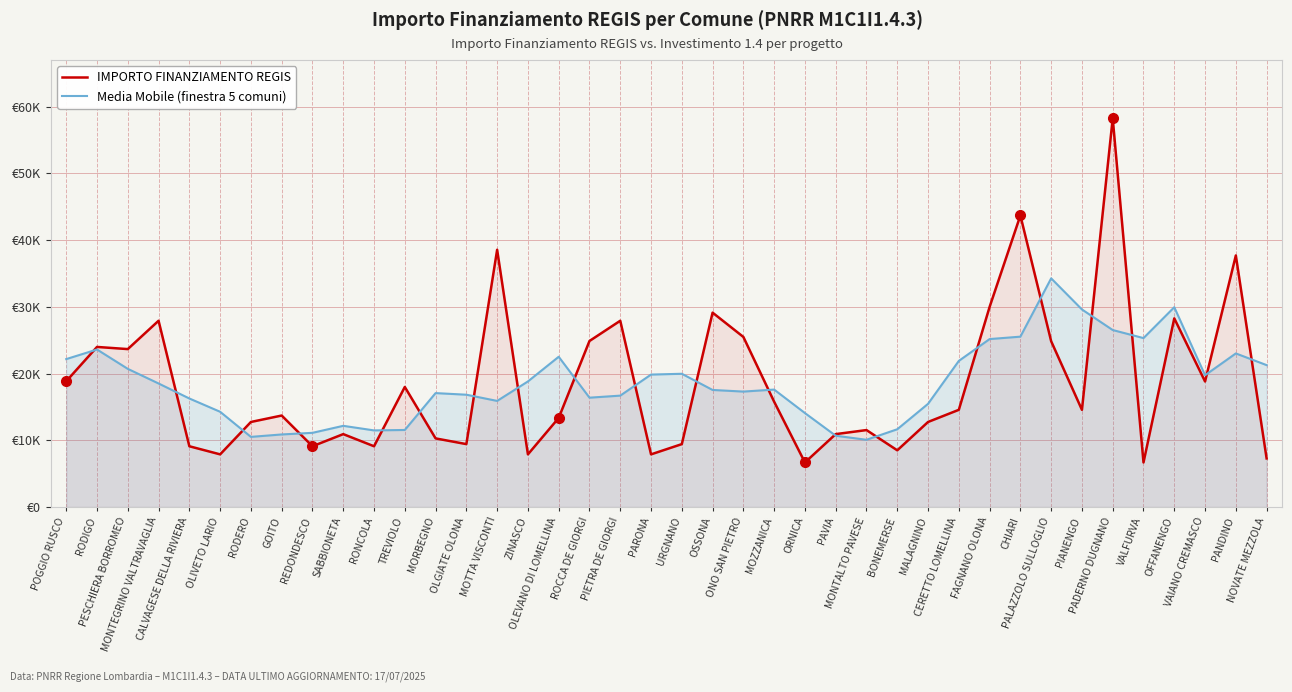

What is the minimum value shown in the chart?

6677.0